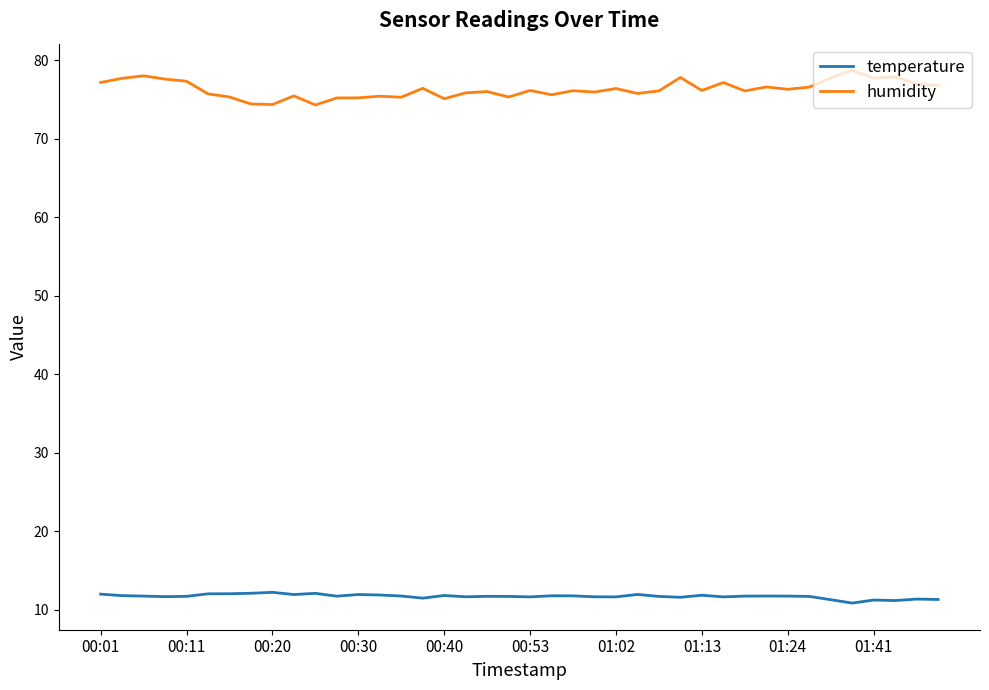

True or false: humidity and temperature intersect in this chart.

False